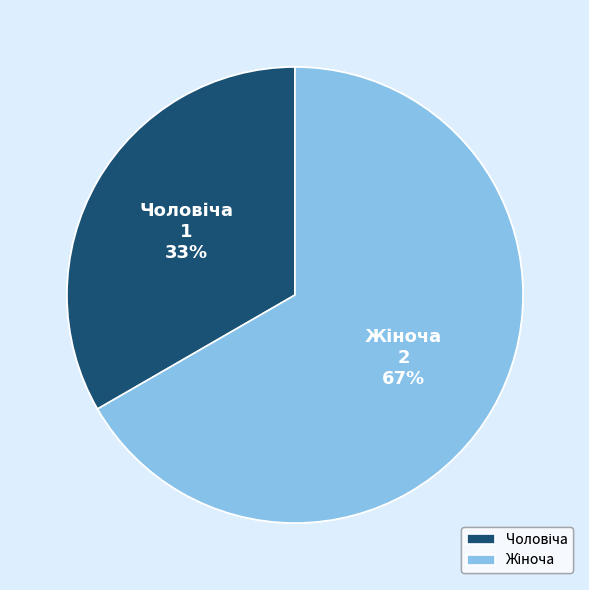

To the nearest percent, what is the average slice percentage?

50%